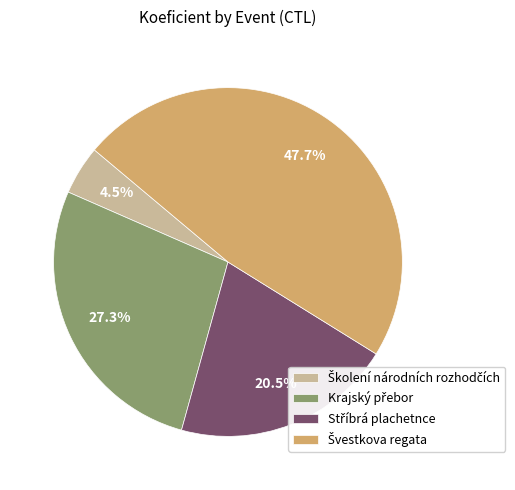

Is there any slice that represents more than half of the pie?

No